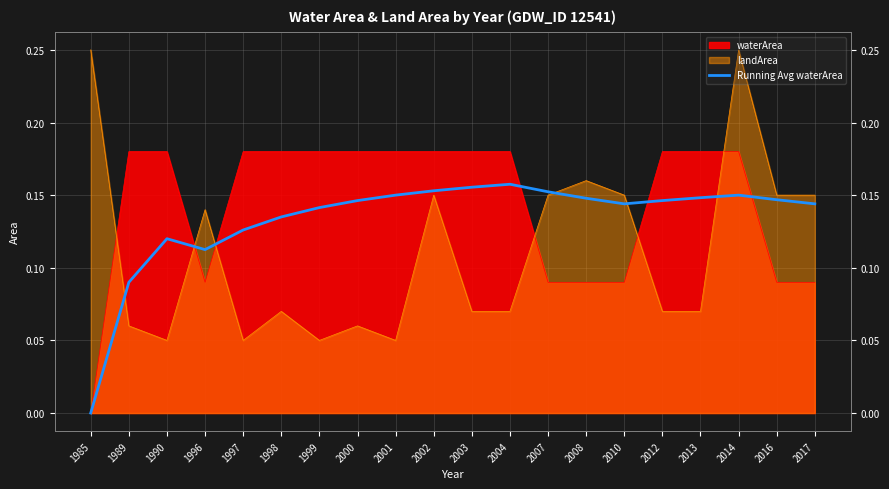

What is the sum of the values at 2008 and 1990?

0.3